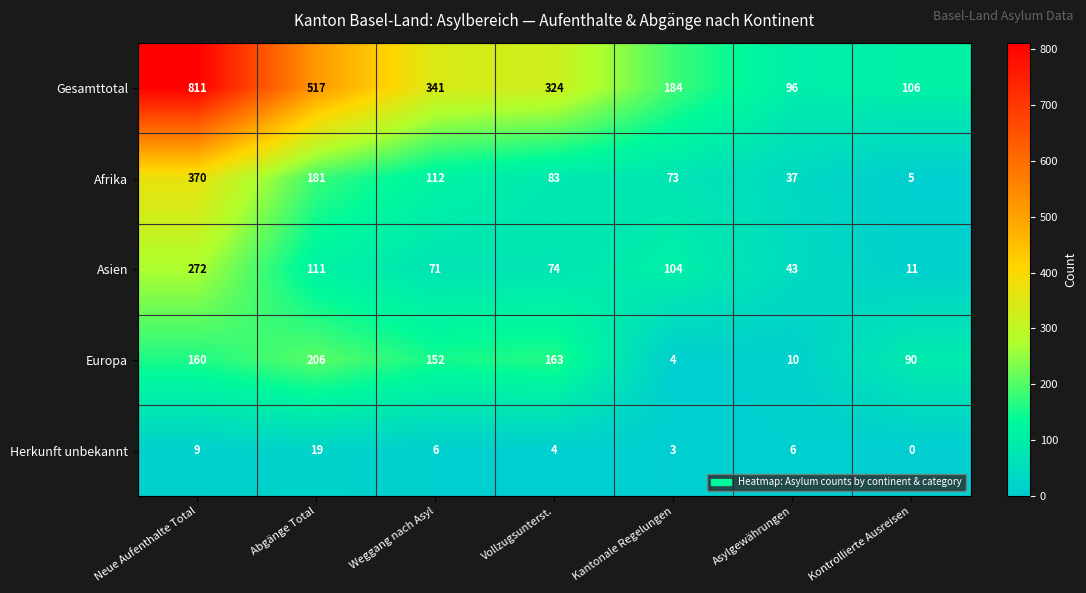

Which series has the largest total across all categories?

Gesamttotal